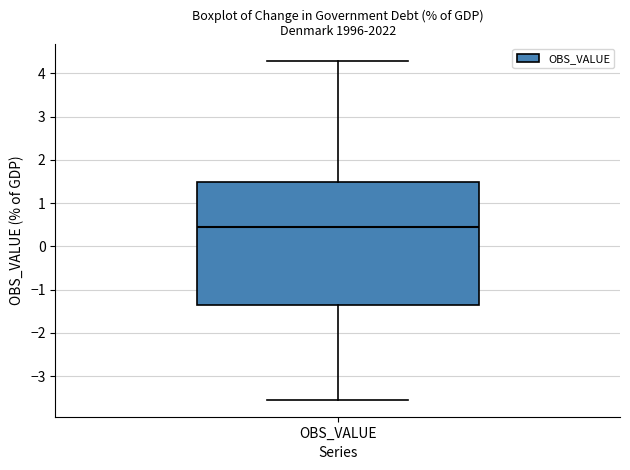

Transcribe this box plot: give where the median line is, the range the box spans, and where the two whiskers end, as read against the y-axis. The values are not printed on the chart, so give them approximately, as read against the axis.

median 0.5, box -1.4 to 1.5, whiskers -3.5 to 4.3